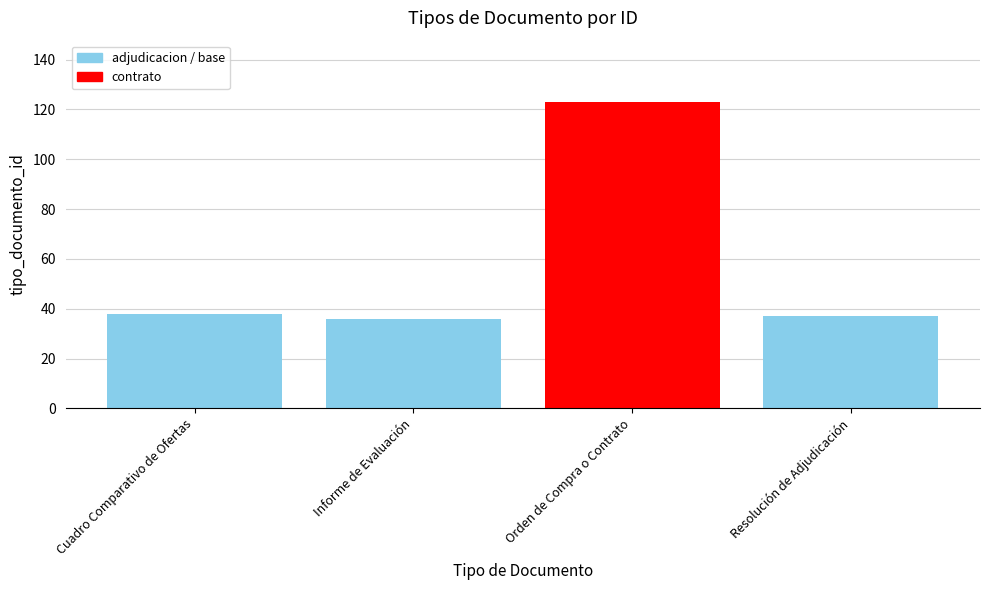

What is the difference between the values at Orden de Compra o Contrato and Resolución de Adjudicación?

86